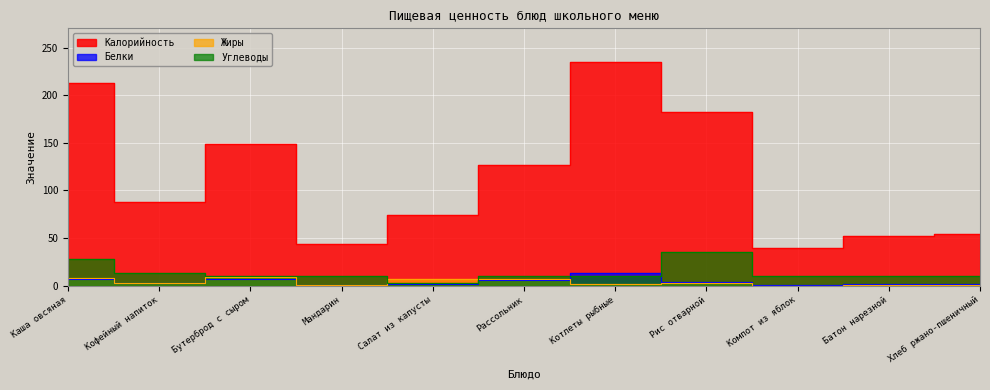

True or false: Жиры has a value of 0.6 at Батон нарезной.

True